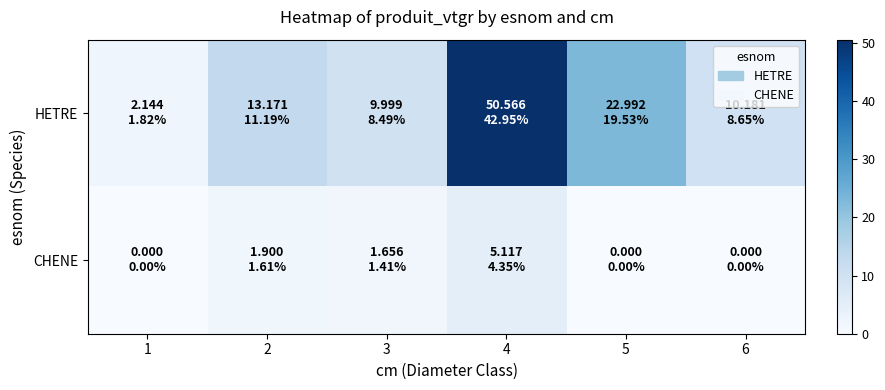

Reading left to right, extract all data points from this chart.

HETRE: 1=2.1	2=13.2	3=10.0	4=50.6	5=23.0	6=10.2
CHENE: 1=0.0	2=1.9	3=1.7	4=5.1	5=0.0	6=0.0